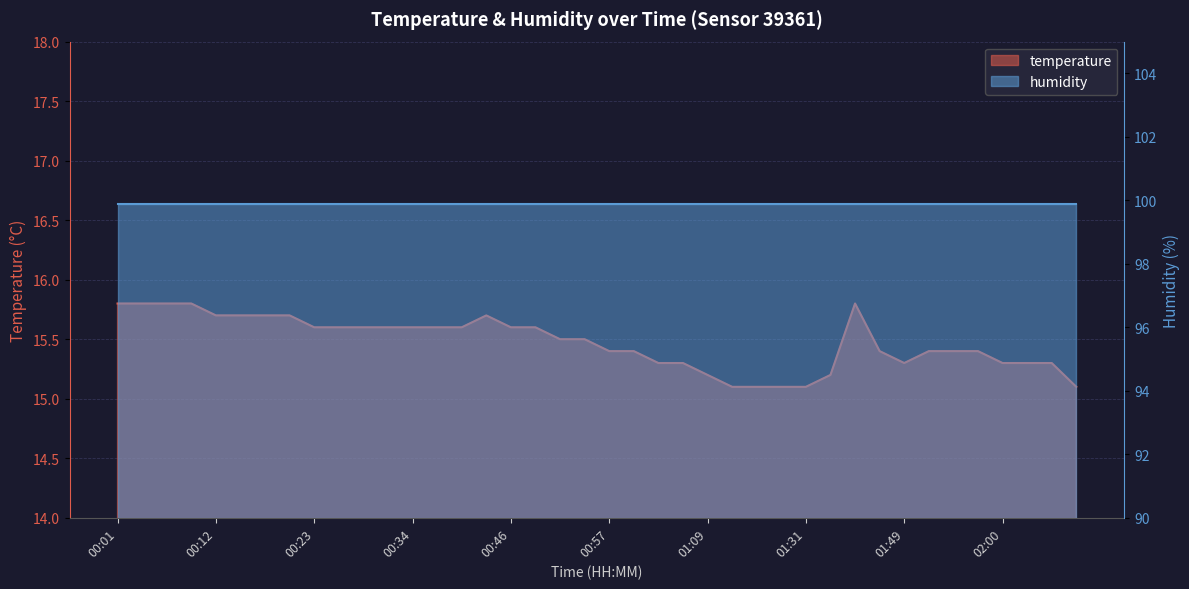

What is the label of the 35th point from the left?

01:55